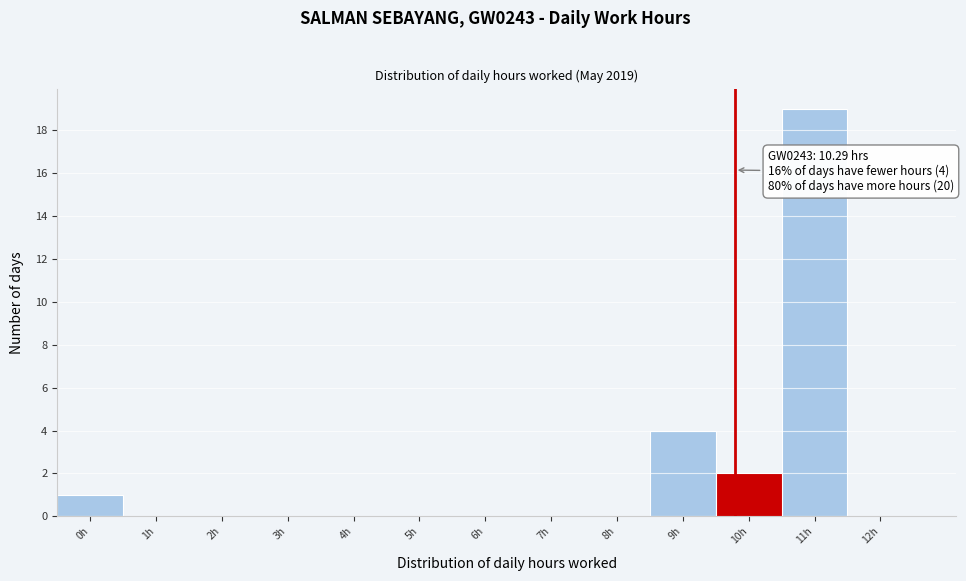

Reading right to left, transcribe all the data shown in this chart.

12h=0	11h=19	10h=2	9h=4	8h=0	7h=0	6h=0	5h=0	4h=0	3h=0	2h=0	1h=0	0h=1